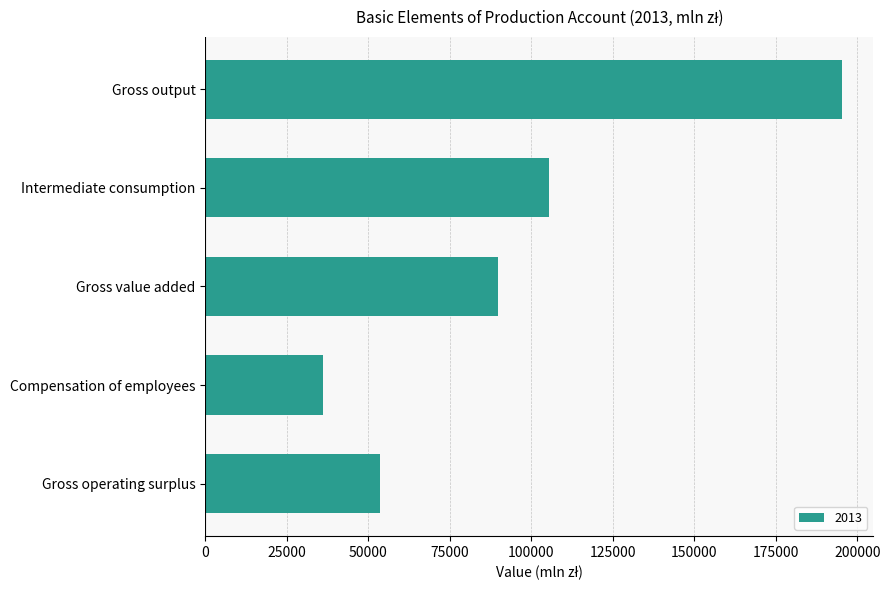

Are the bars horizontal?

Yes